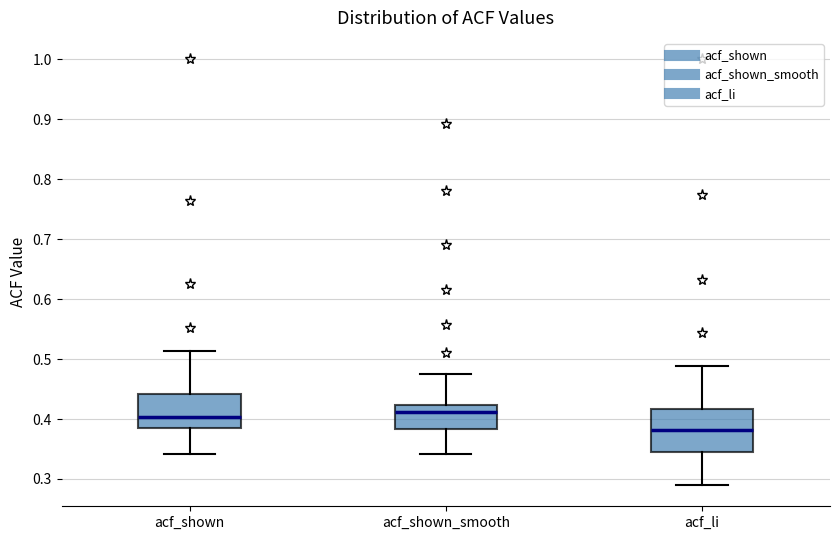

Which box is the tallest, from its lower edge to its upper edge?

acf_li